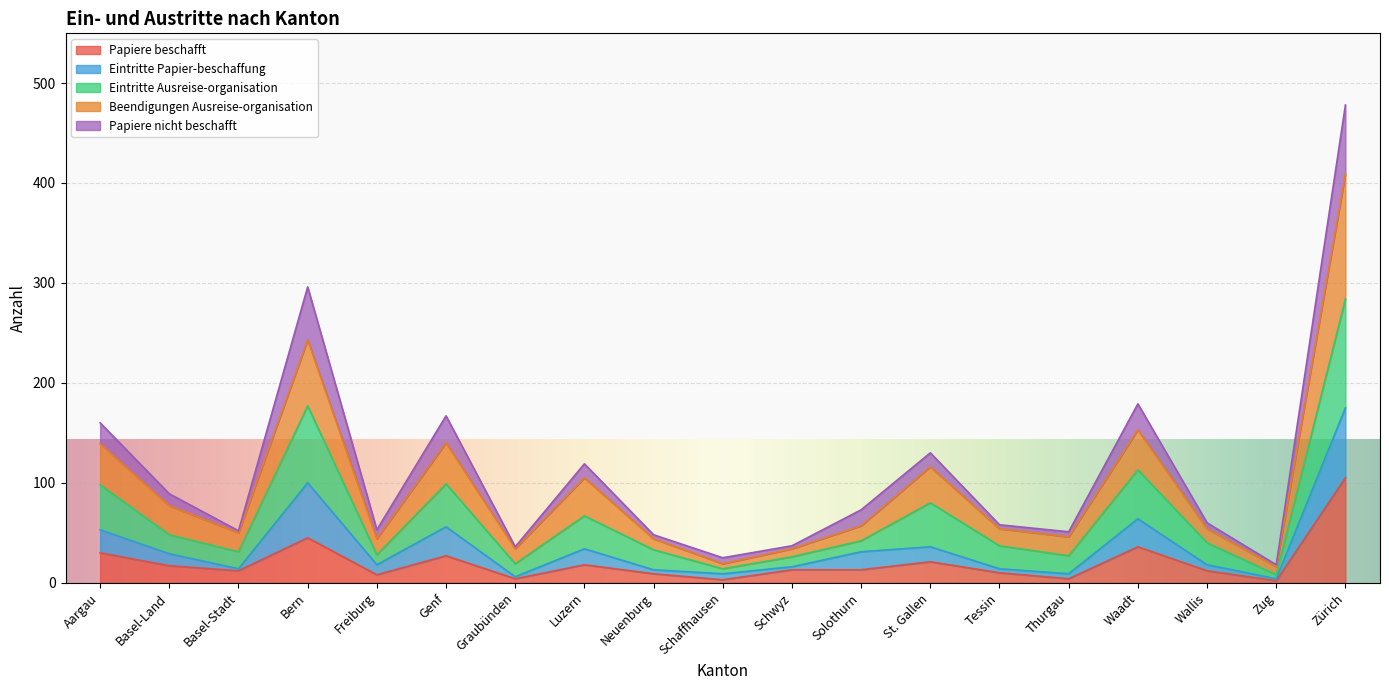

At which category does Papiere beschafft reach its first local valley?

Basel-Stadt